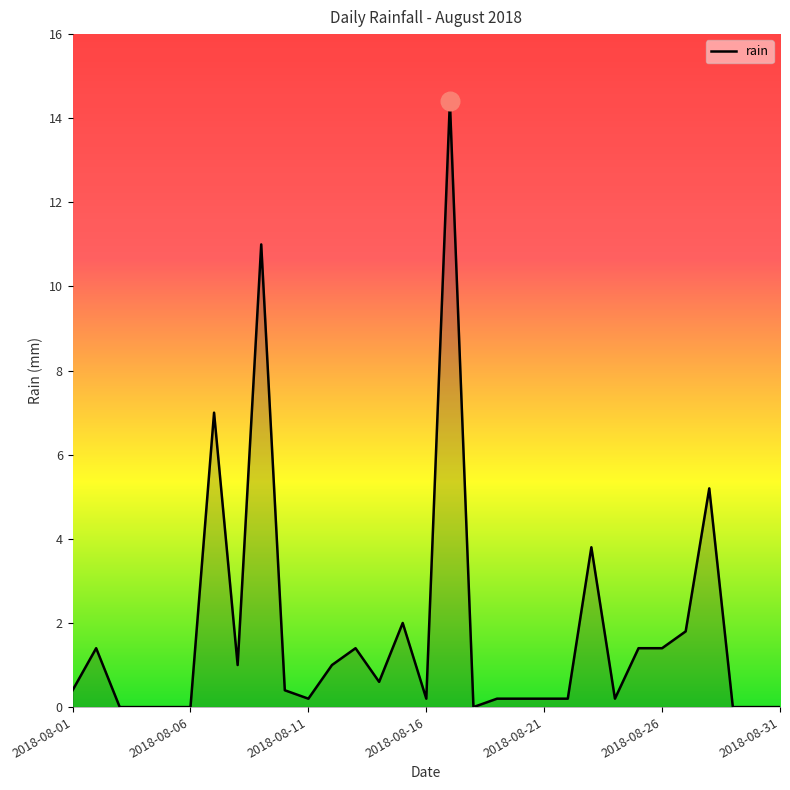

What is the maximum value shown in the chart?

14.4